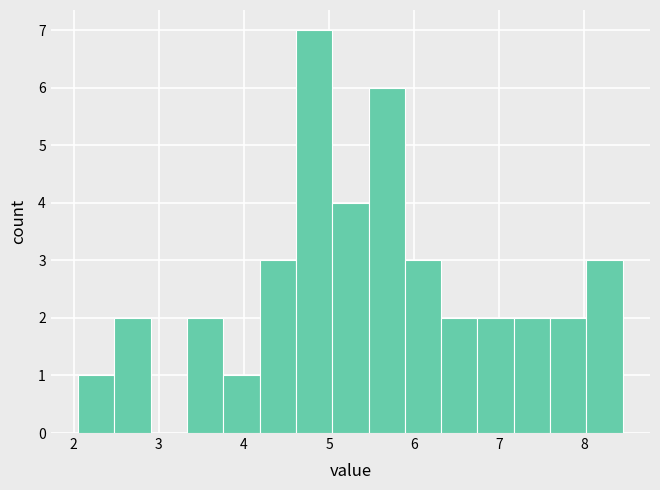

Reading left to right, transcribe this chart: for each bar, give the range it covers on the x-axis and its height. Neither the bar edges nor the heights are printed on the chart, so give them approximately, as read against the axes.

2.1 to 2.5: 1
2.5 to 2.9: 2
2.9 to 3.3: 0
3.3 to 3.8: 2
3.8 to 4.2: 1
4.2 to 4.6: 3
4.6 to 5.0: 7
5.0 to 5.5: 4
5.5 to 5.9: 6
5.9 to 6.3: 3
6.3 to 6.7: 2
6.7 to 7.2: 2
7.2 to 7.6: 2
7.6 to 8.0: 2
8.0 to 8.5: 3